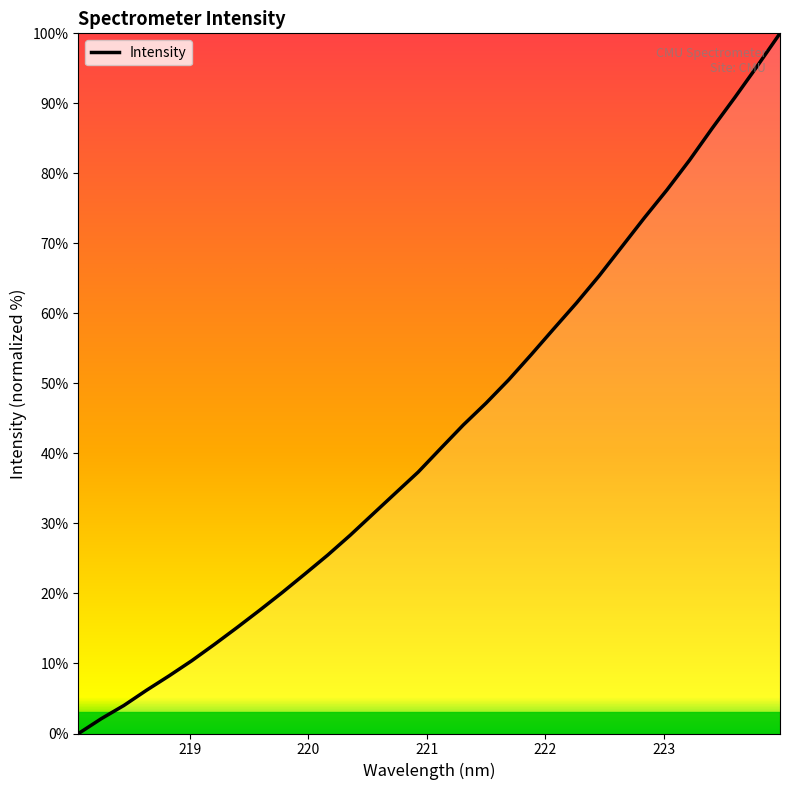

What is the maximum value shown in the chart?

100.0